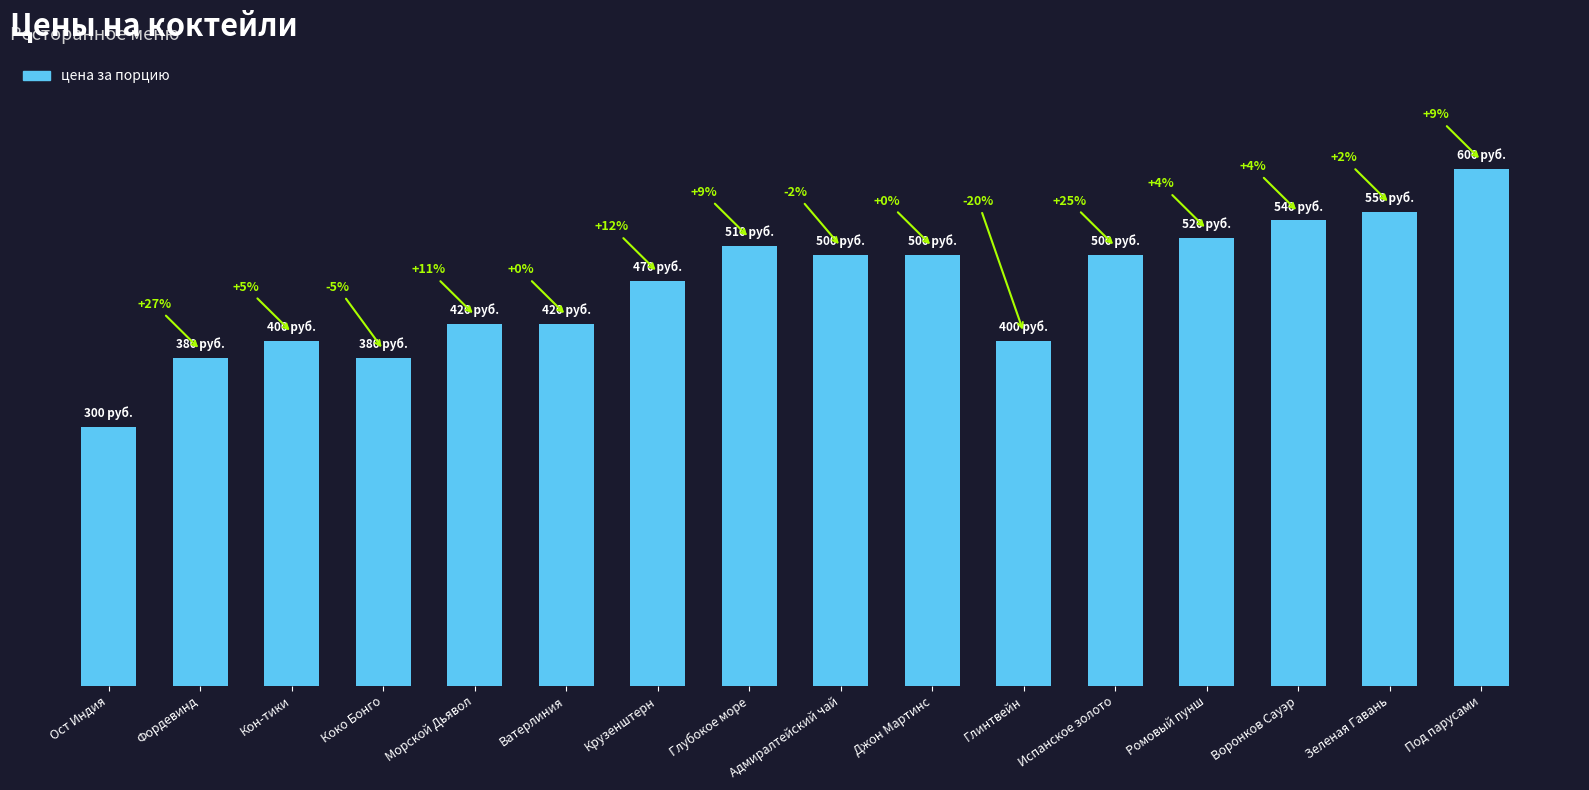

What is the change in value from Крузенштерн to Воронков Сауэр?

+70